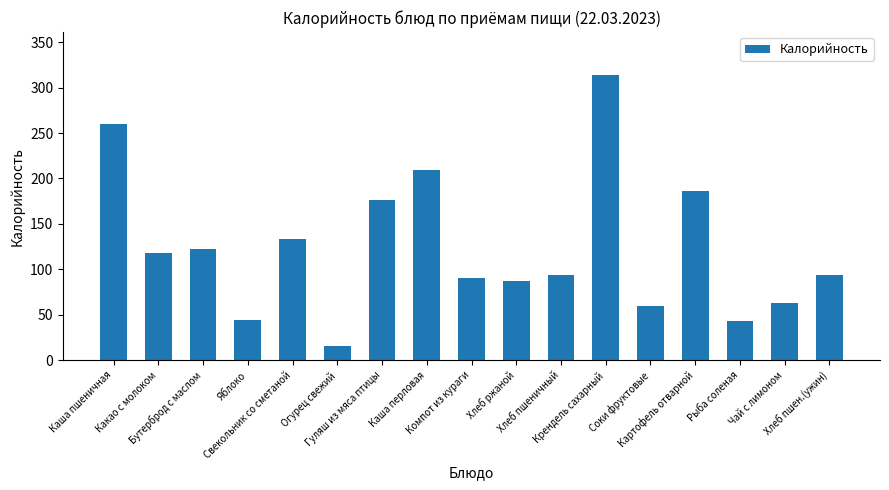

What is the label of the 11th bar from the right?

Гуляш из мяса птицы